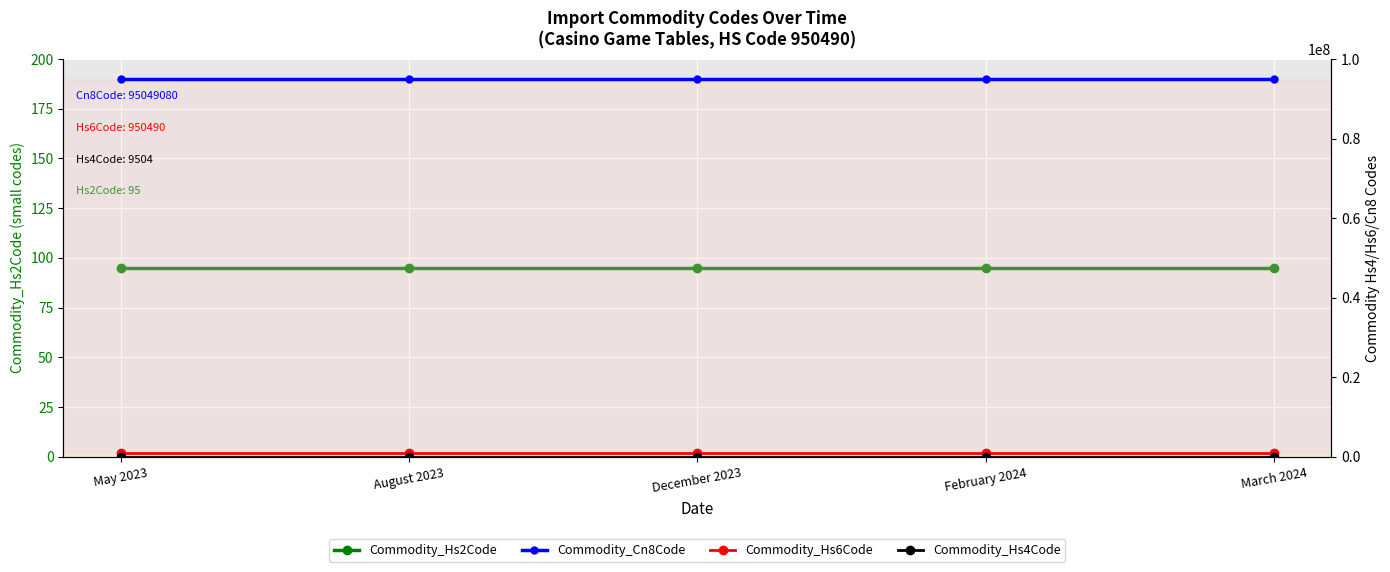

What is the highest value of the Commodity_Hs6Code series?

950490